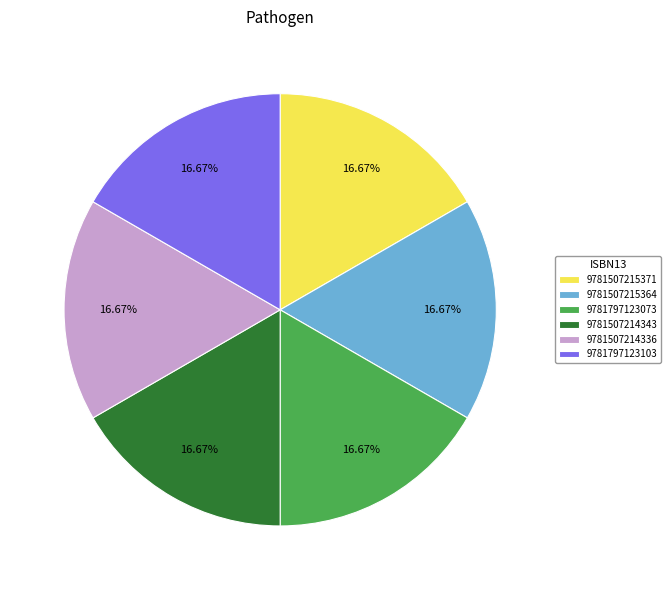

What is the ratio of the value at 9781507215364 to the value at 9781507214343?

1.0